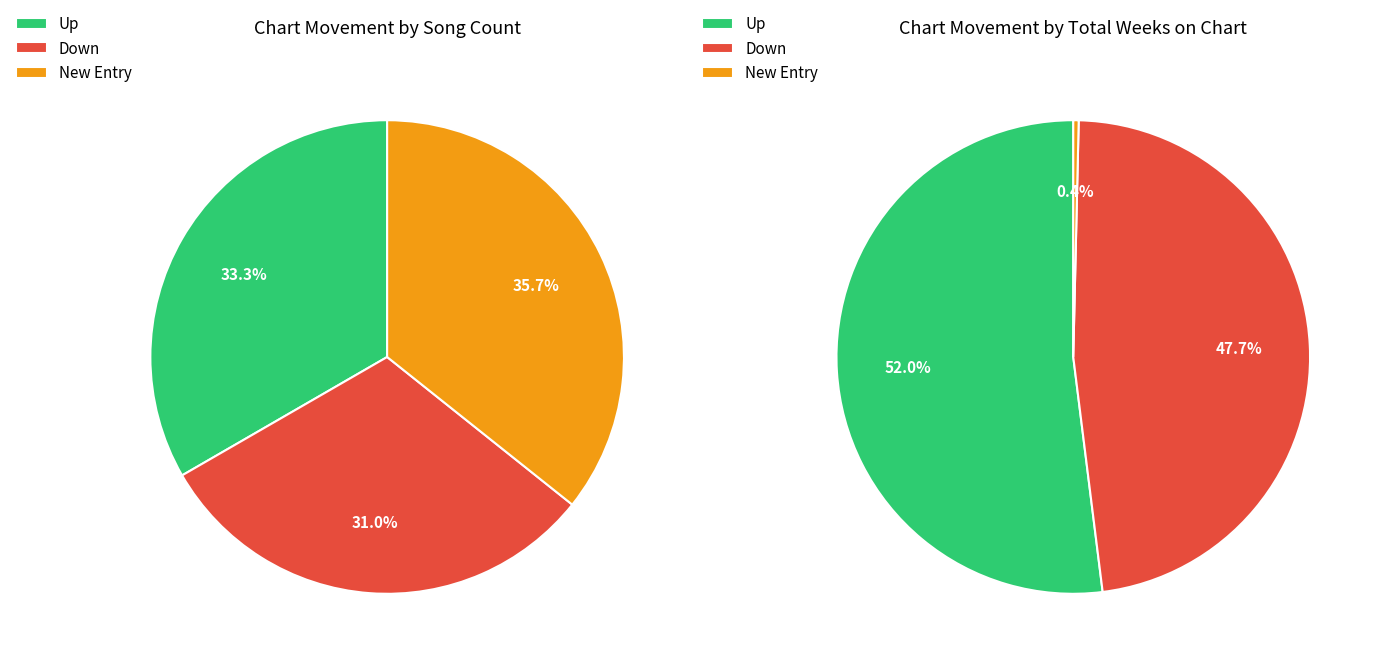

Does up represent more than half of the total?

No